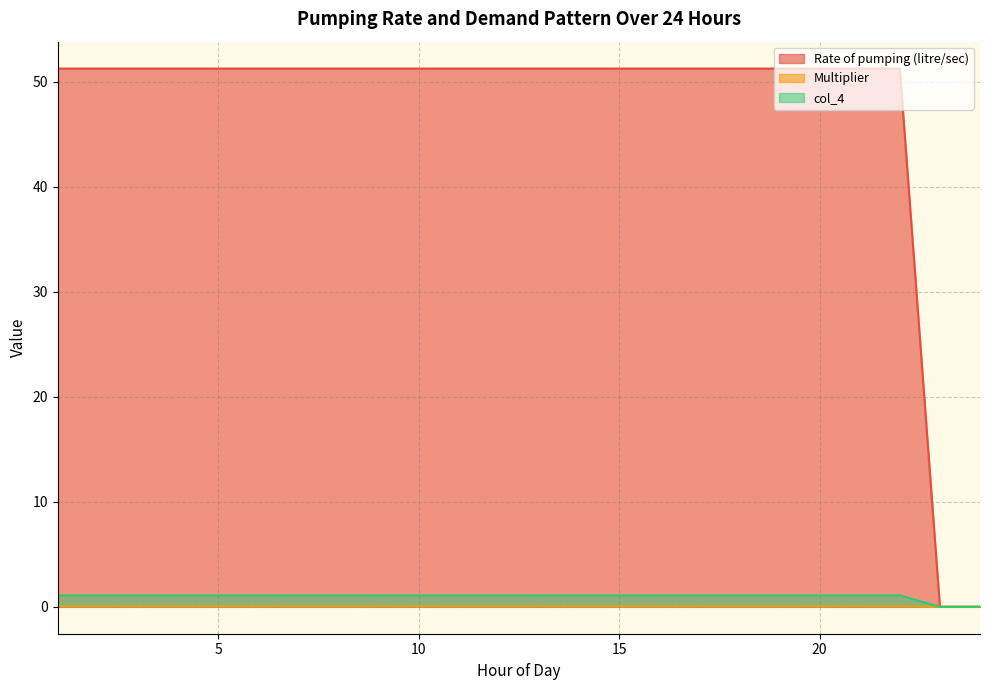

How many lines are shown in the chart?

3